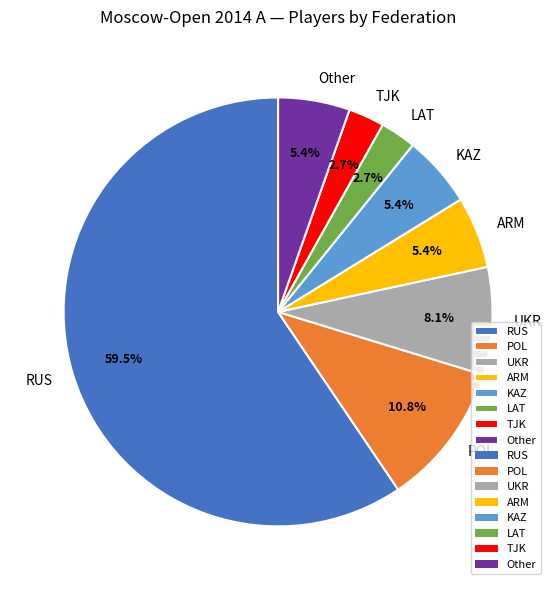

What is the largest slice in the pie chart?

RUS